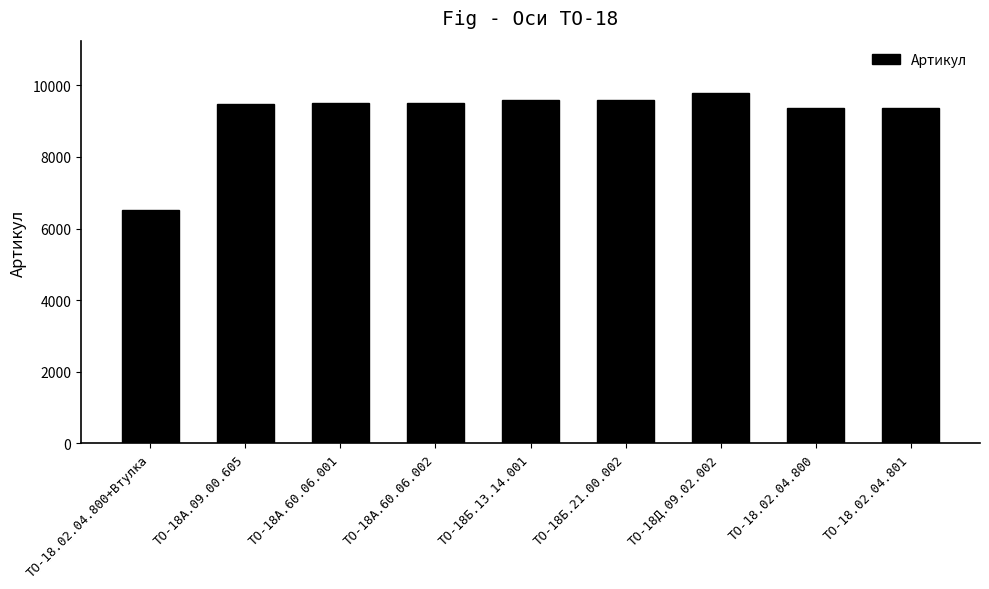

Between ТО-18.02.04.800 and ТО-18А.09.00.605, which is larger?

ТО-18А.09.00.605